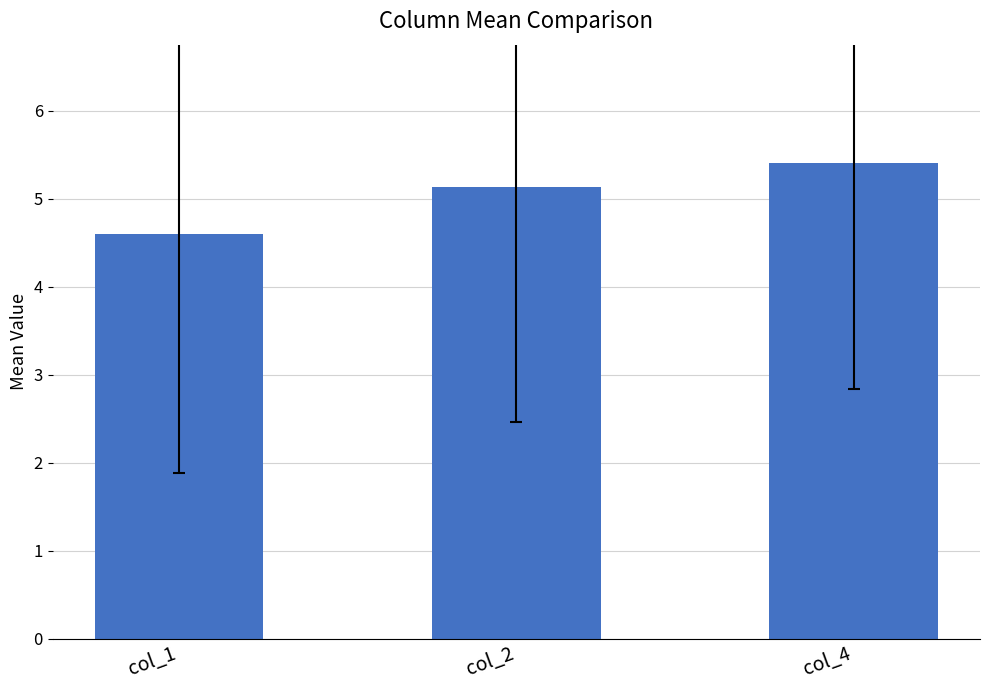

How many values are between 4 and 5?

1